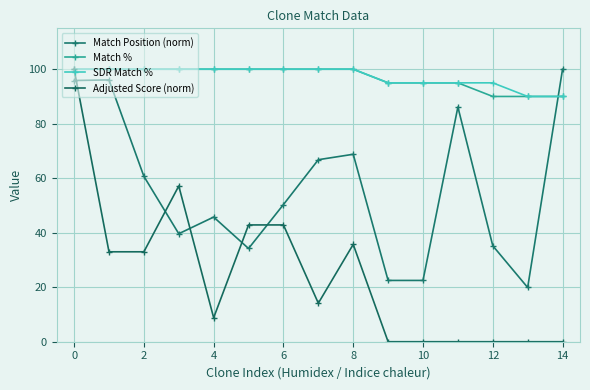

Which series has the largest total across all categories?

SDR Match %